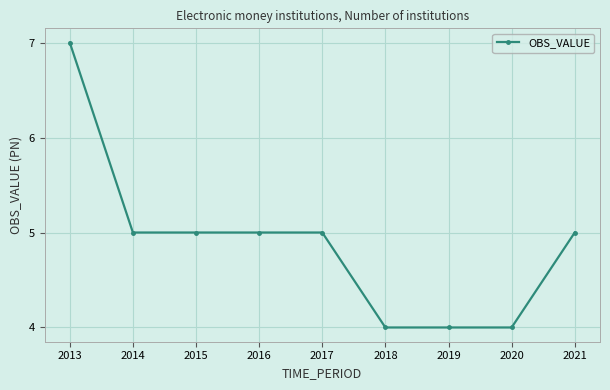

How many categories are shown in the chart?

9